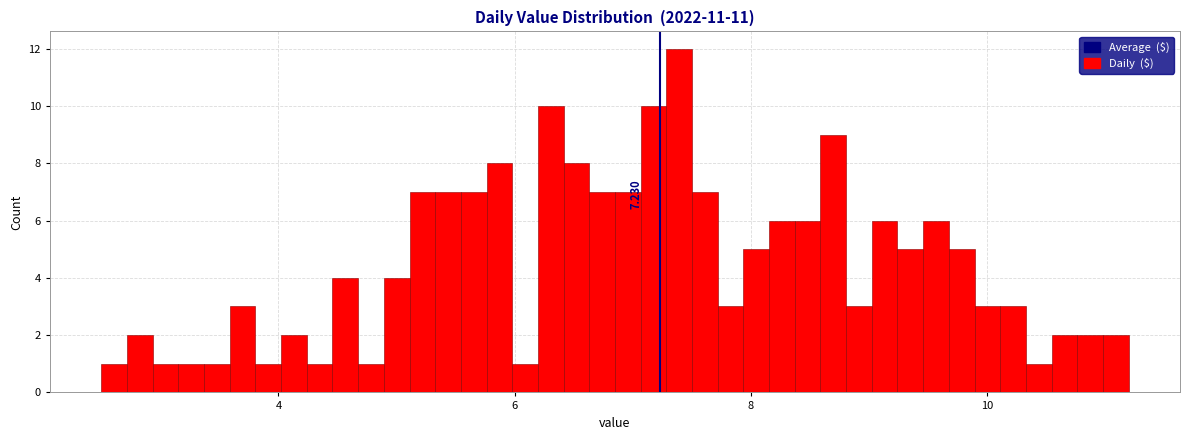

Read against the x-axis, roughly where is the centre of the tallest bar?

7.4